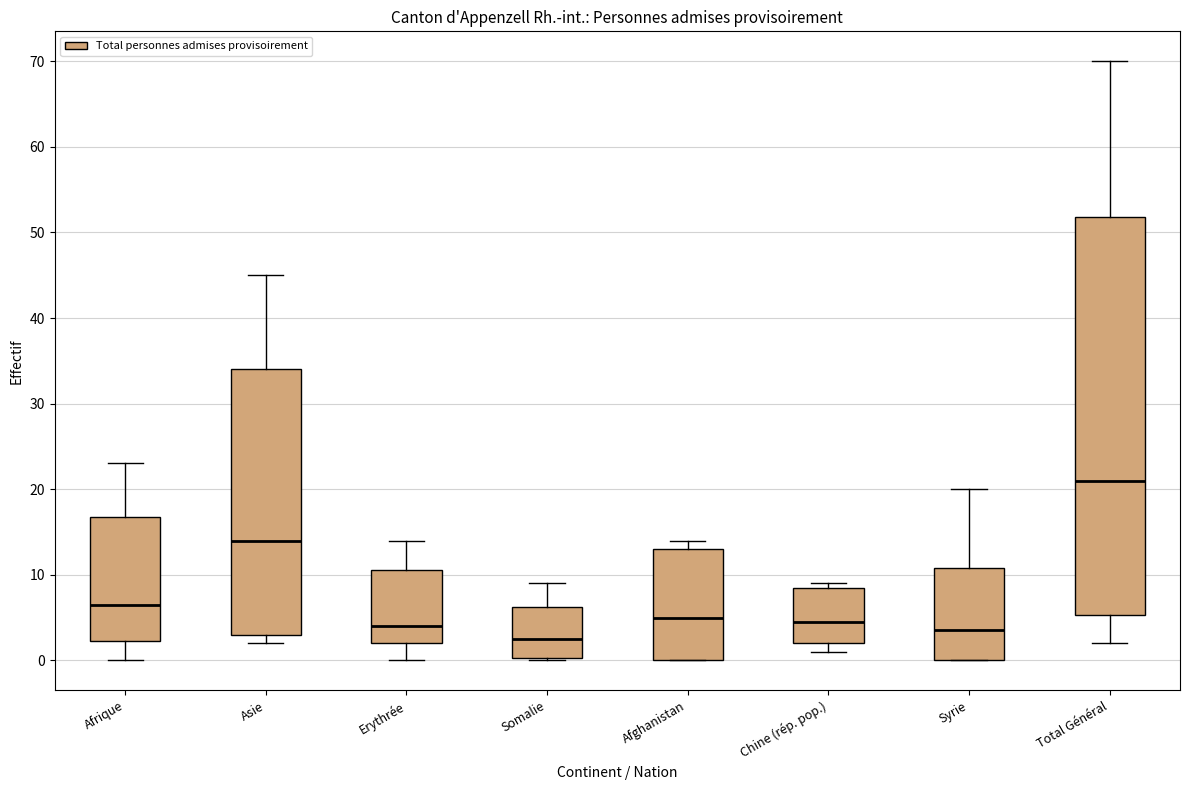

Which box is the tallest, from its lower edge to its upper edge?

Total Général